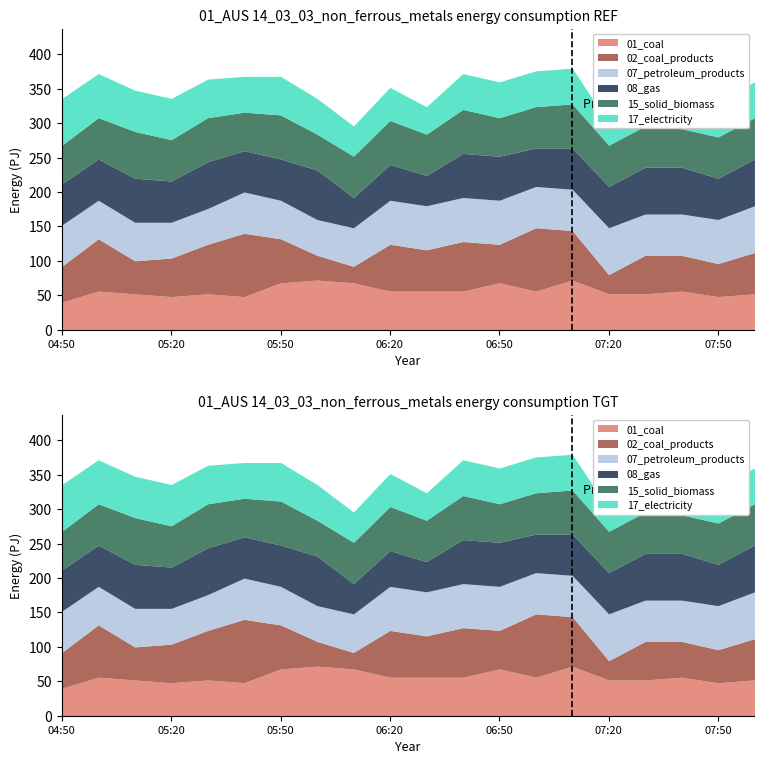

Which has a higher value, 05:40 or 07:00?

07:00